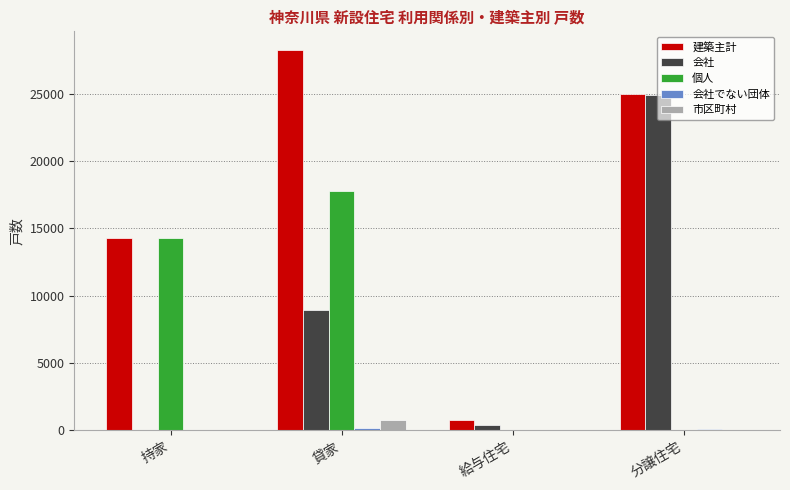

Where is 会社 nearest to the value 12458?

貸家